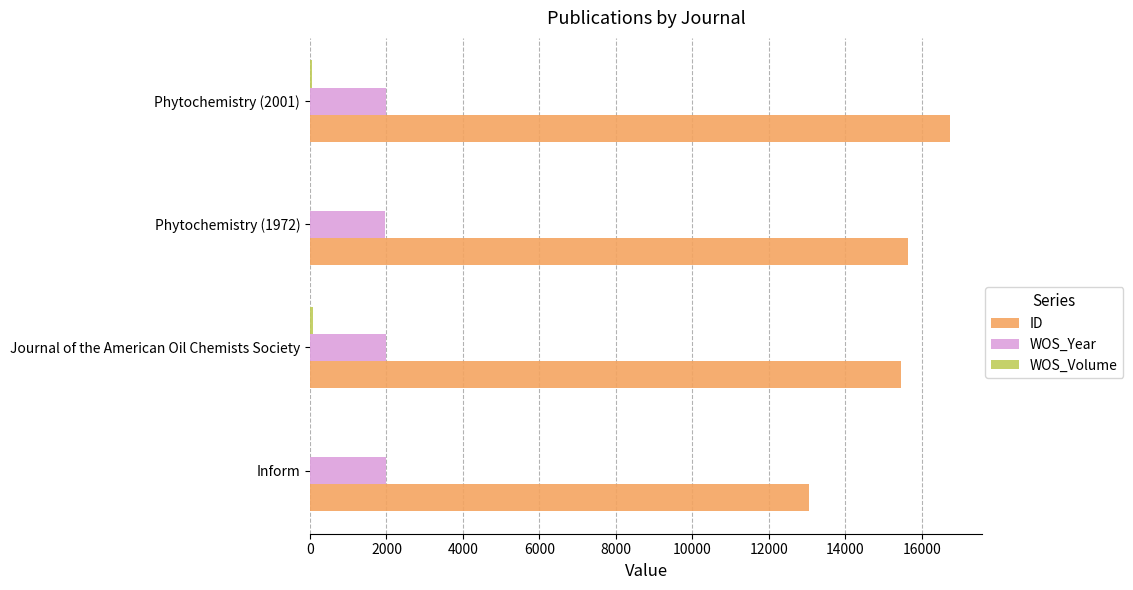

What is the sum of all ID values?

60876